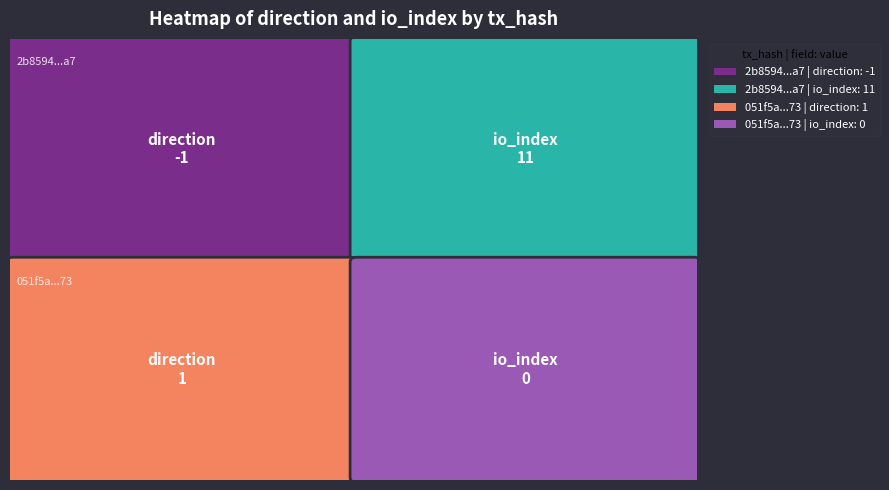

List the series in order of their overall mean, lowest first.

051f5aaa484fdb863b397ef3776b4bc9d14cc73, 2b8594ad34ca1b88fe71a2f41cd81bcdf2449a7